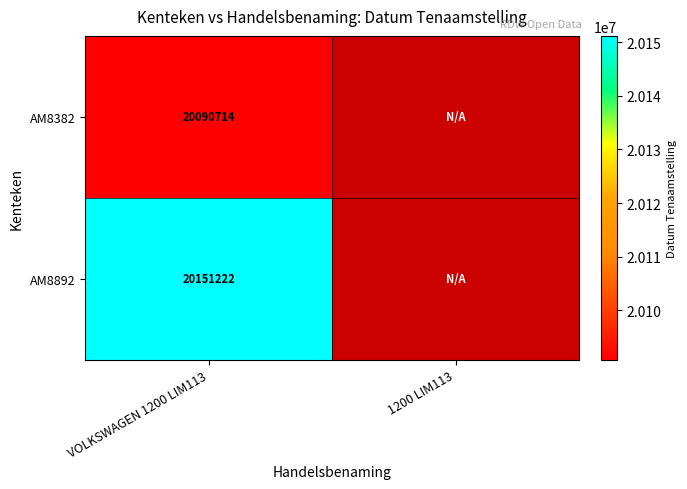

The value of AM8892 at VOLKSWAGEN 1200 LIM113 is 9452896.0. True or false?

False